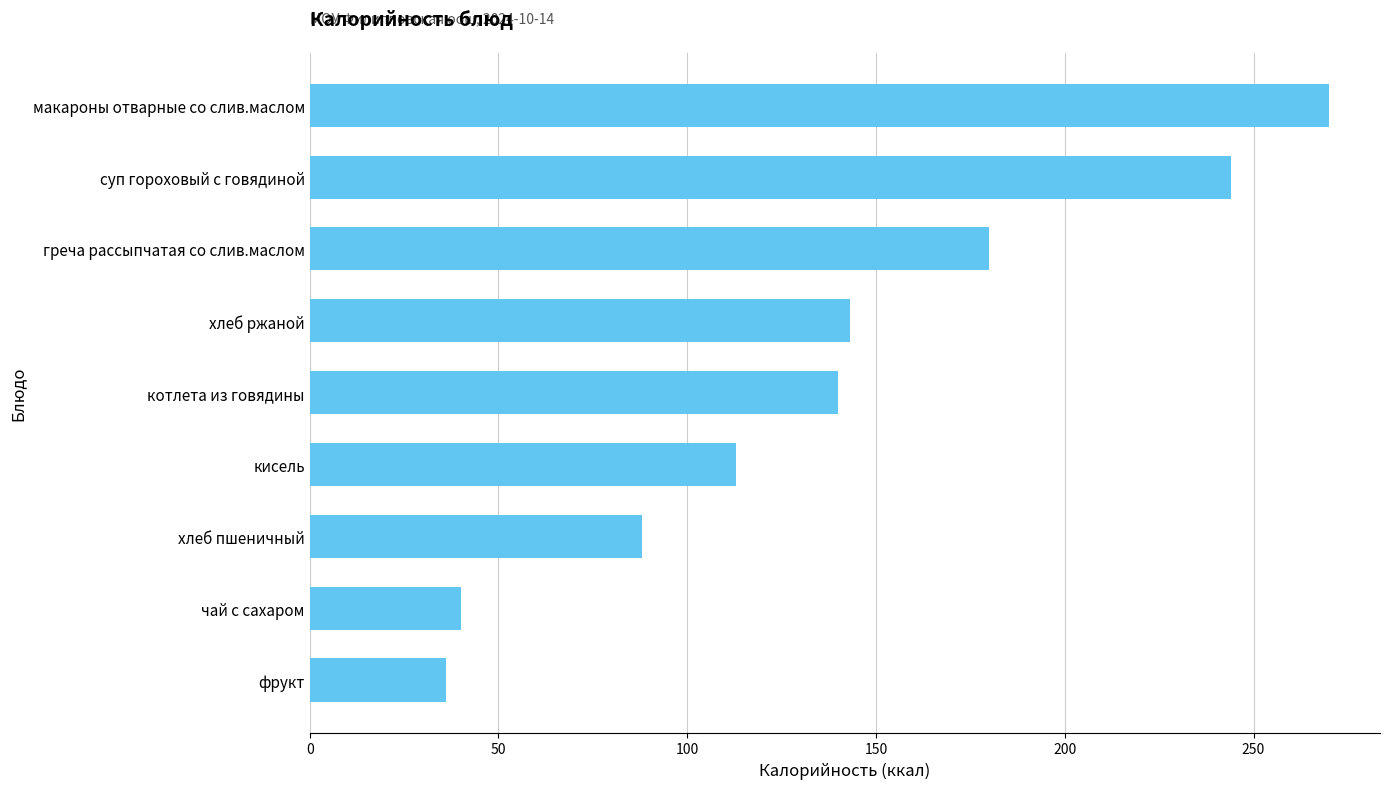

What is the average value?

139